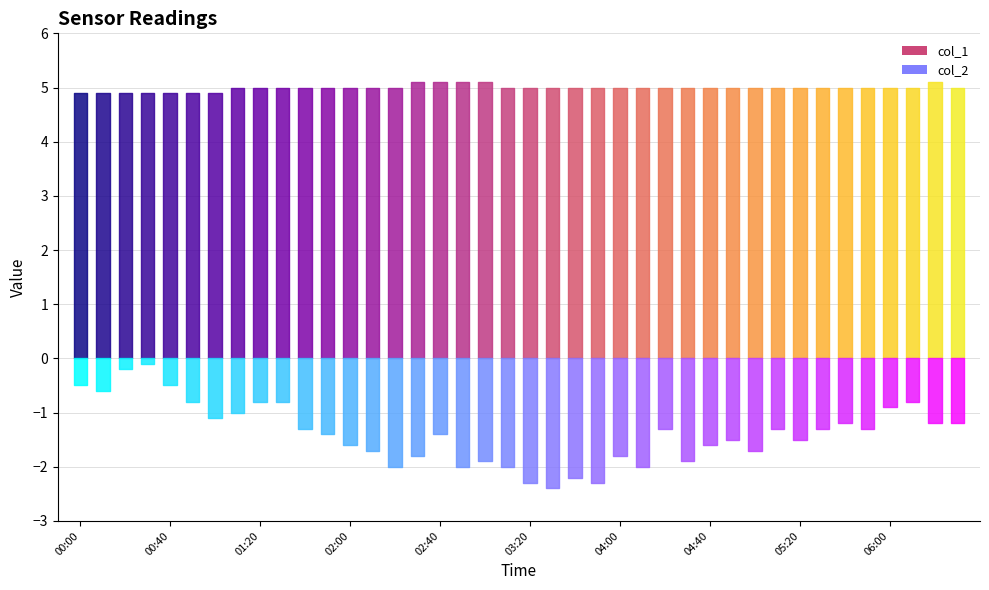

Is the value of col_1 at 03:20 greater than the value of col_2 at 03:40?

Yes